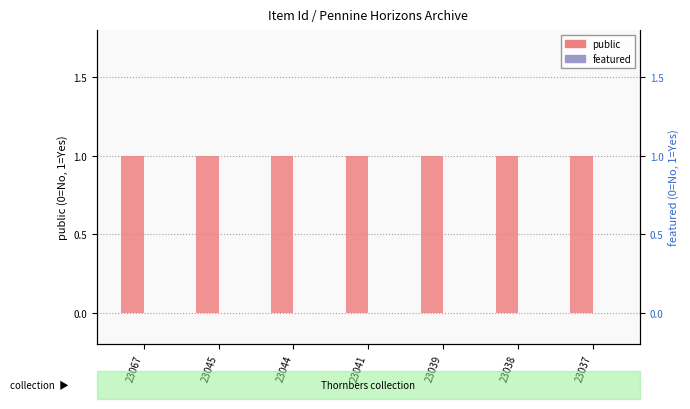

Rank the series at 23044 from highest to lowest value.

public, featured